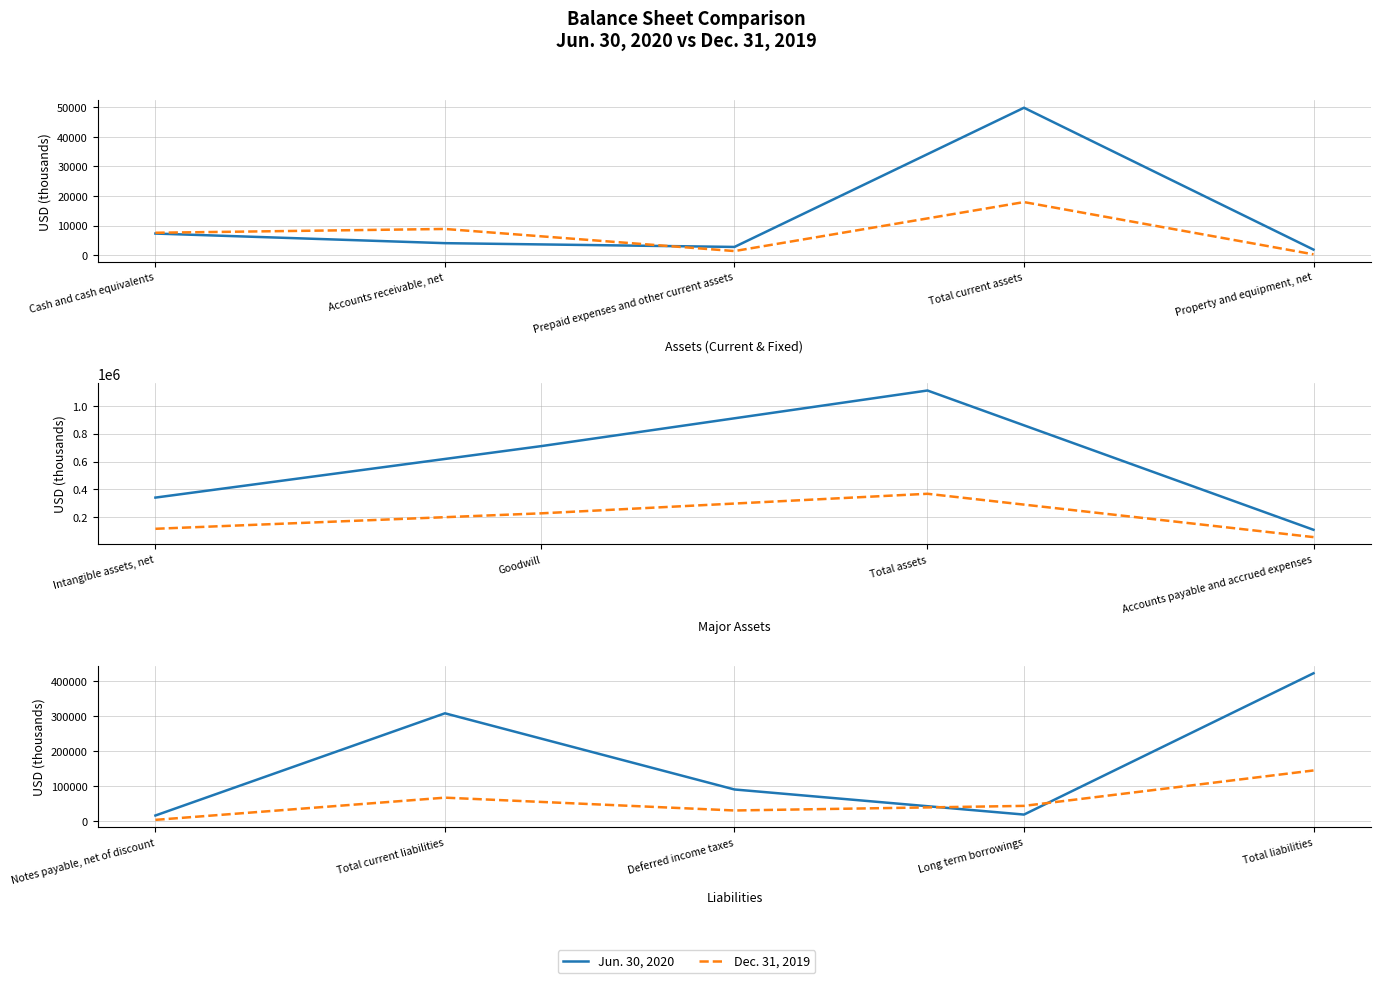

How many categories are shown in the chart?

5